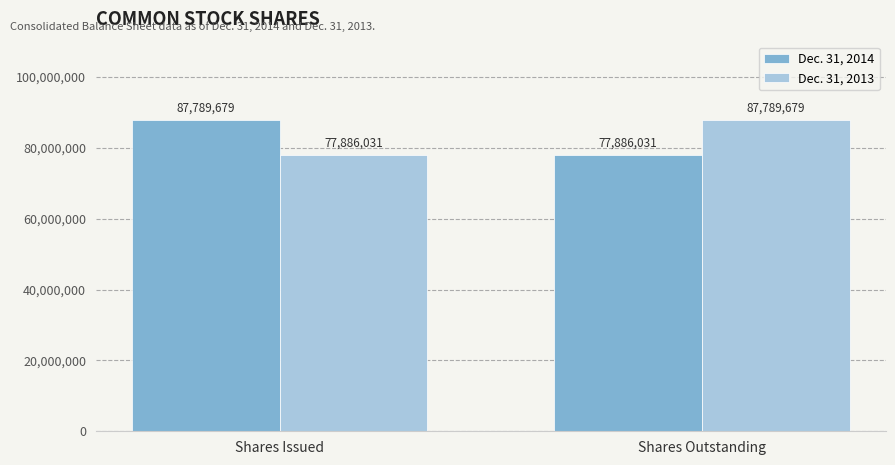

What is the label of the 2nd bar from the right?

Shares Issued